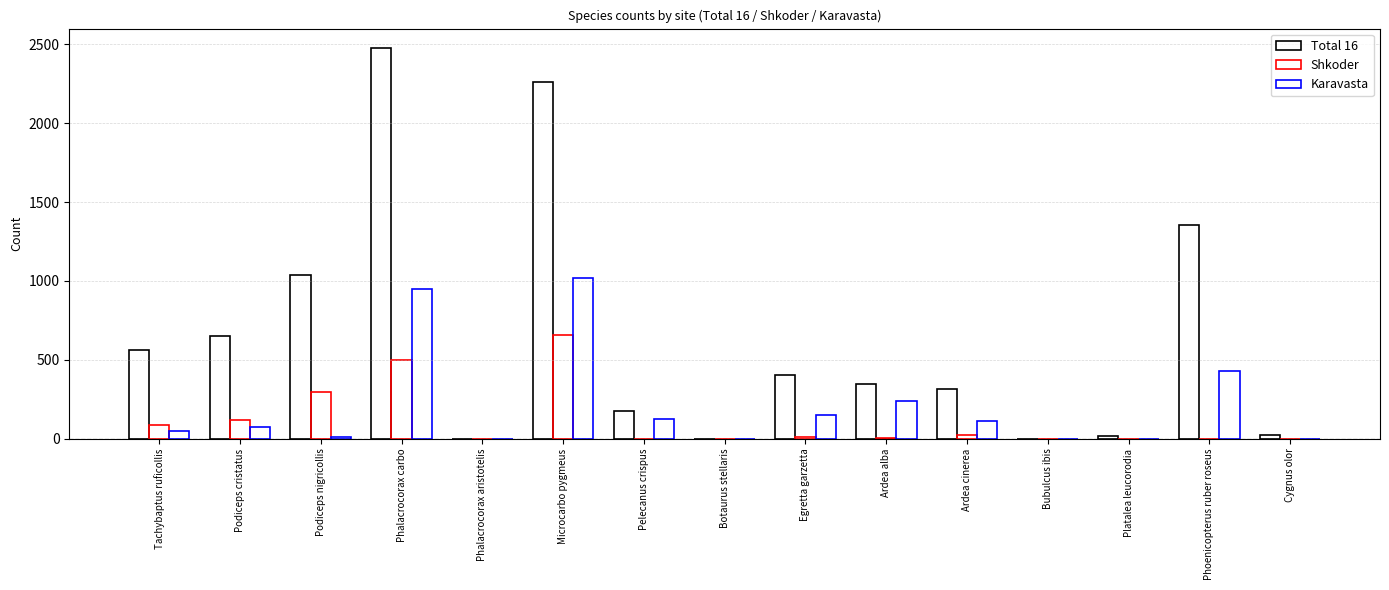

What is the difference between the highest and lowest values at Tachybaptus ruficollis?

518